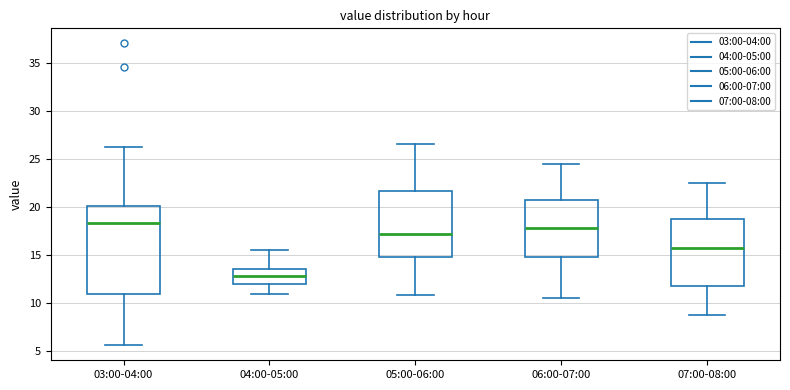

Where does the upper whisker of the box for 04:00-05:00 end on the y-axis? The values are not printed on the chart, so give them approximately, as read against the axis.

15.5